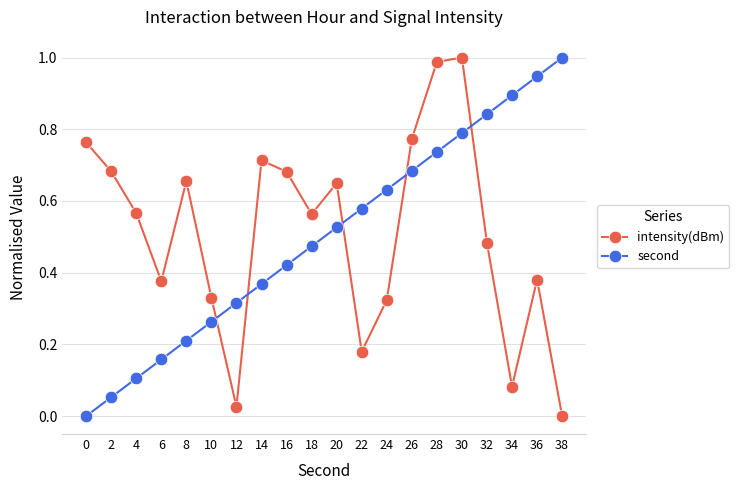

How many lines are shown in the chart?

2